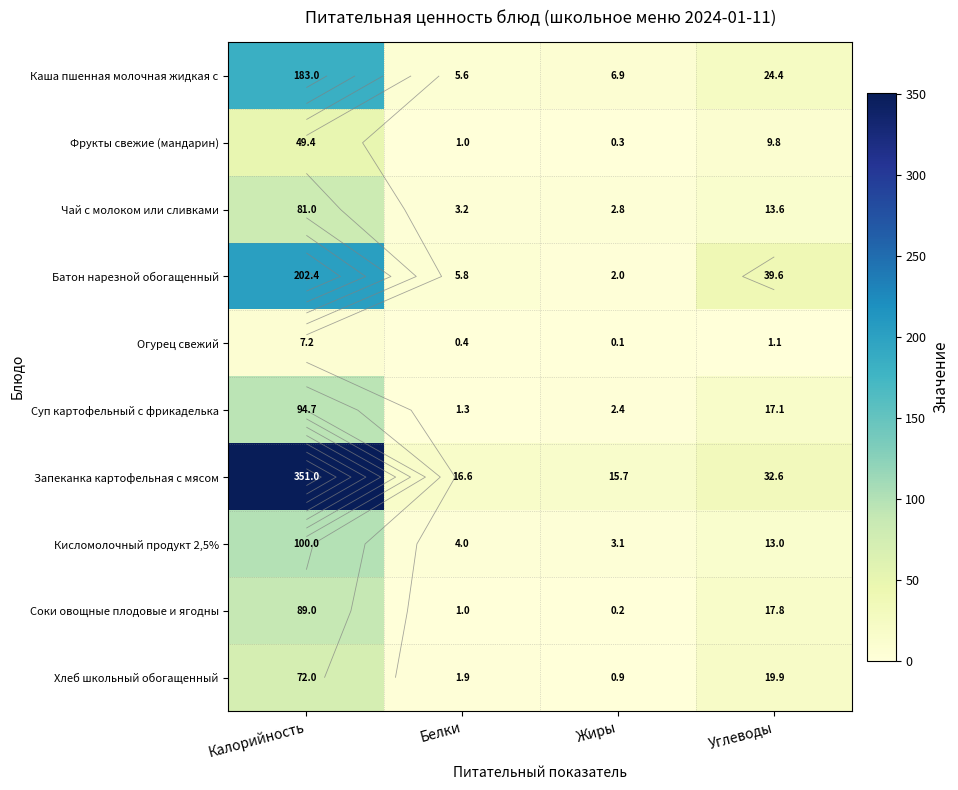

Which series has the widest spread of values?

Запеканка картофельная с мясом